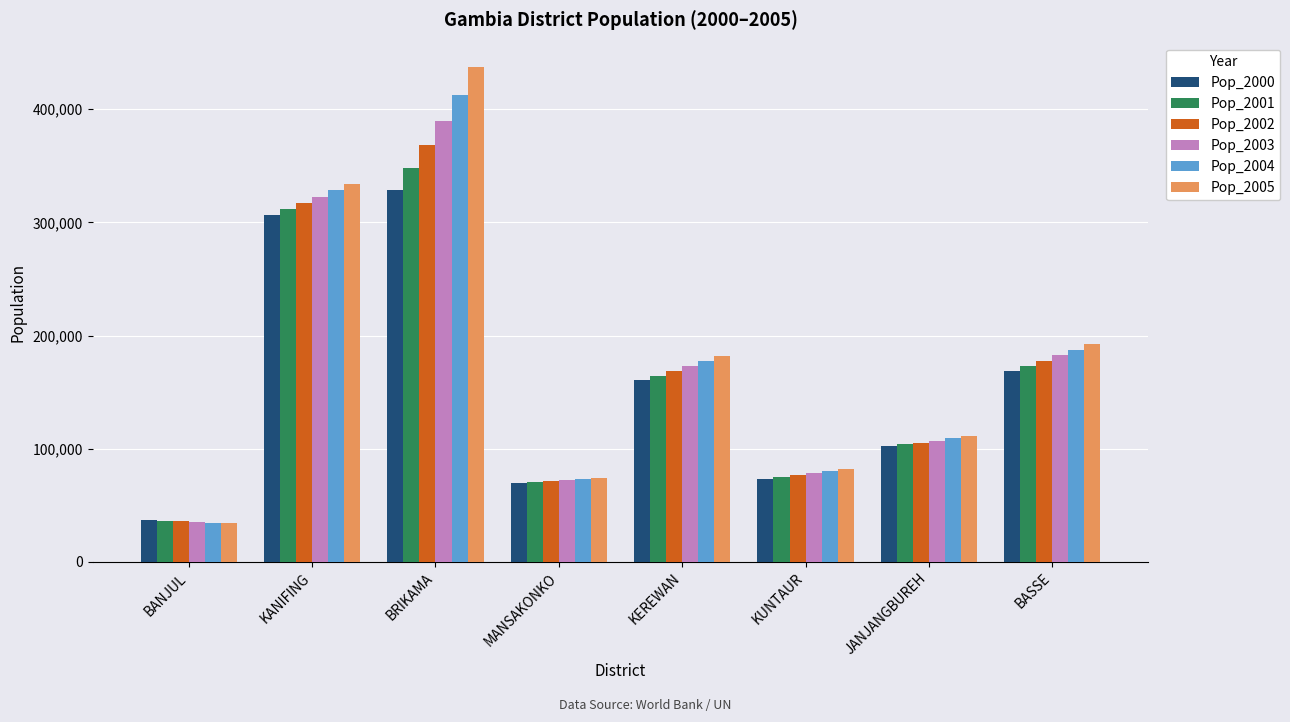

How many groups of bars are there?

8